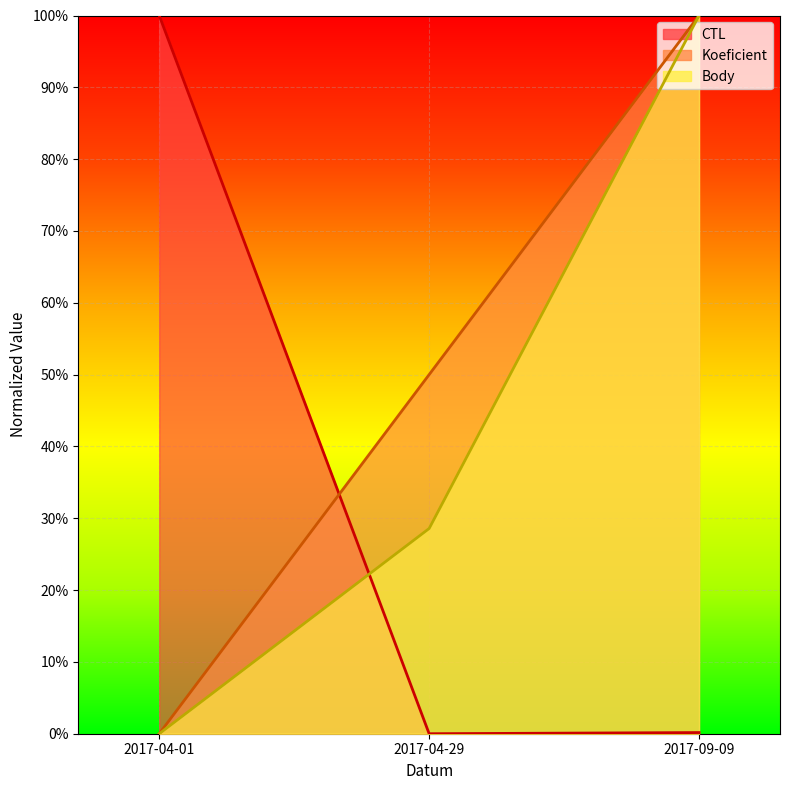

What is the label of the 1st point from the left?

2017-04-01